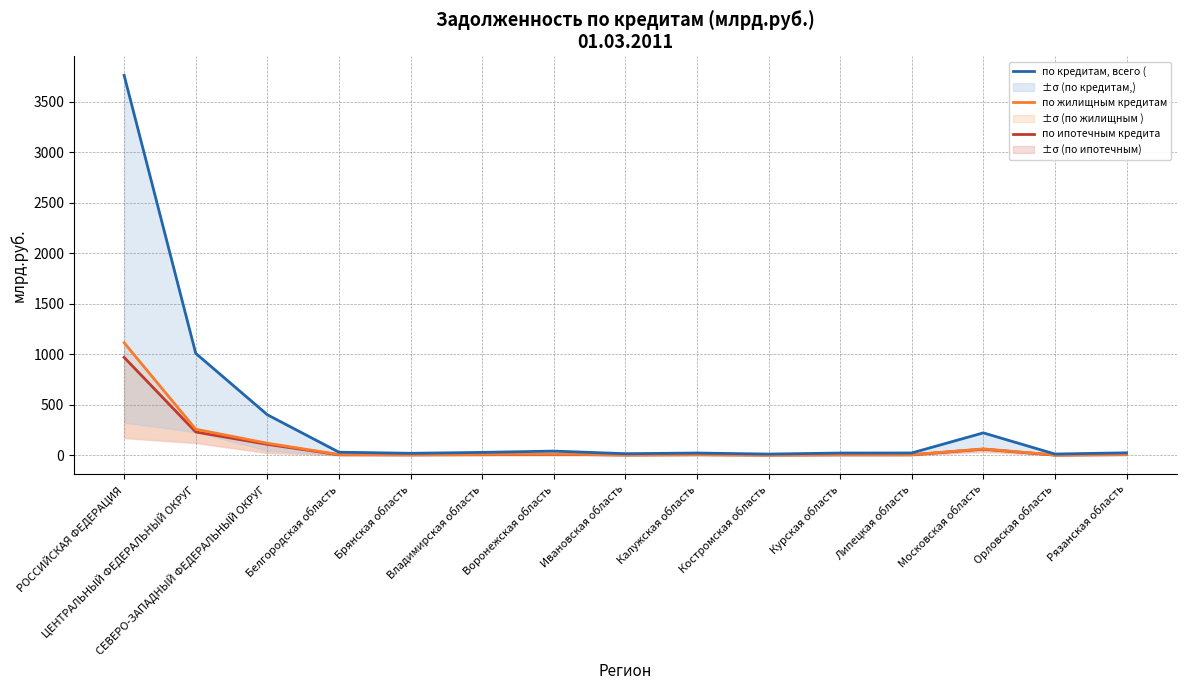

In по кредитам, всего (, how many points are higher than both neighbors (excluding endpoints)?

3